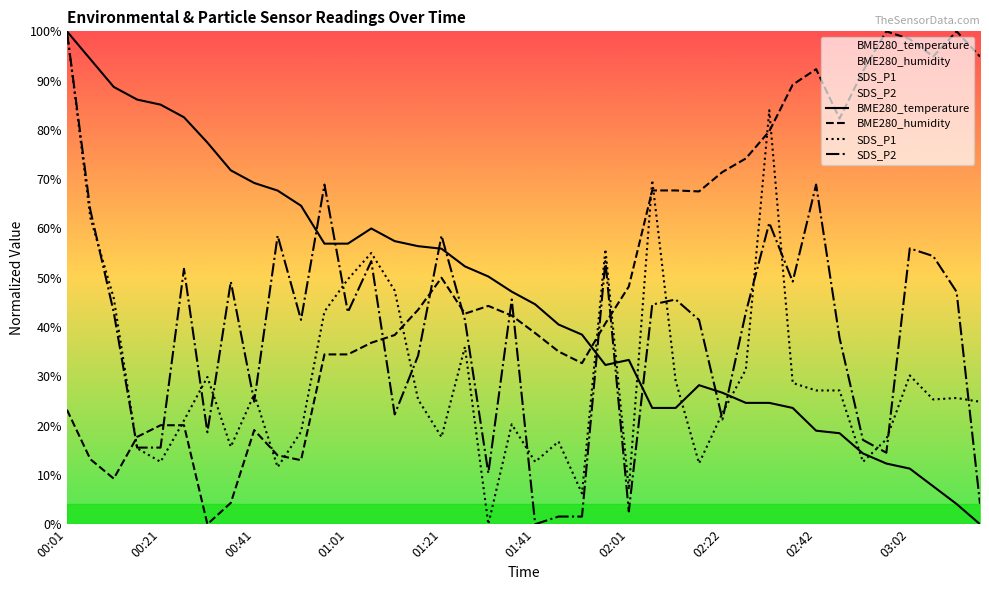

What is the greatest value displayed?

100.0